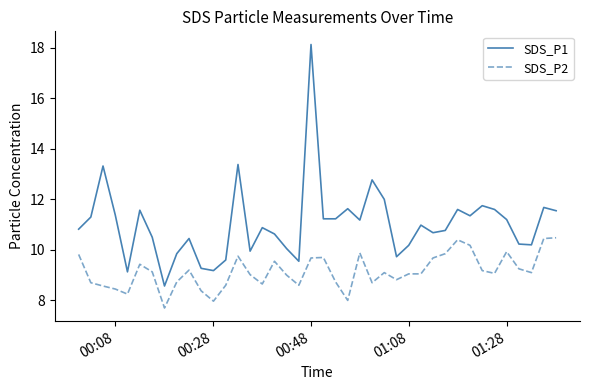

What is the difference between the maximum and minimum values in the SDS_P2 series?

2.8